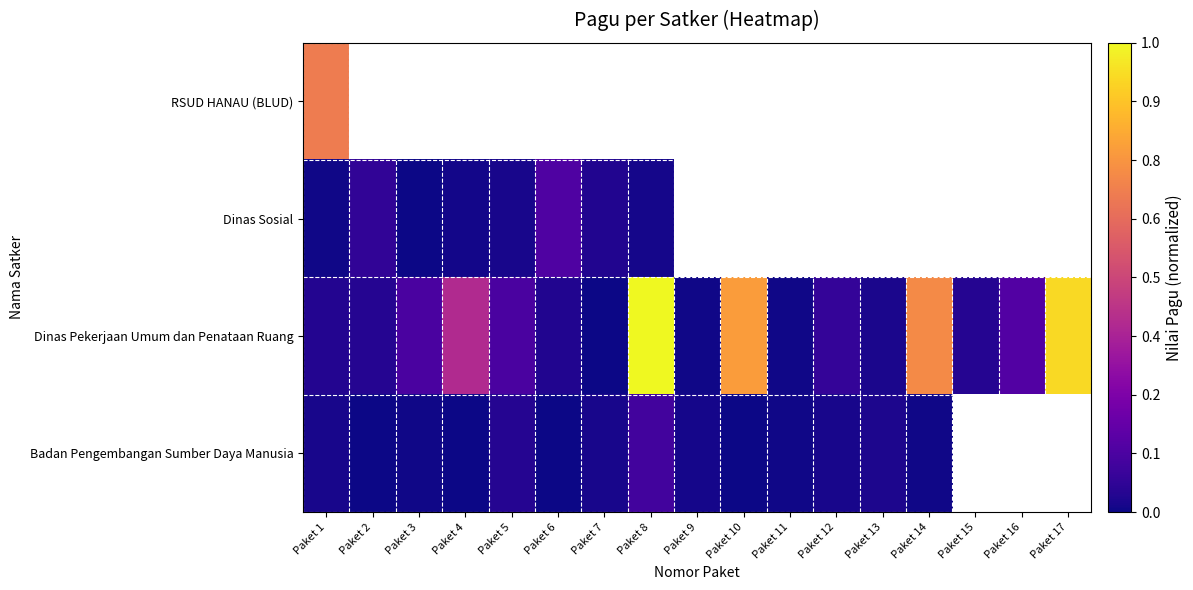

Is the value of Dinas Pekerjaan Umum dan Penataan Ruang at Paket 12 greater than the value of Dinas Sosial at Paket 2?

Yes